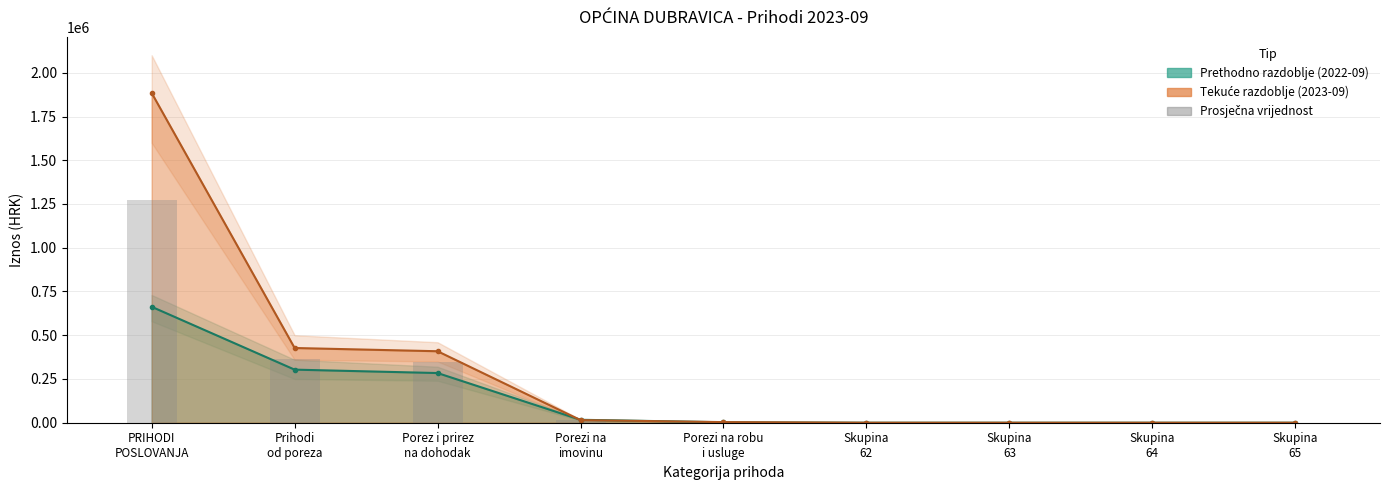

Reading left to right, transcribe all the data shown in this chart.

1273492.7	365171.7	346209.8	15894.1	3067.8	0.0	0.0	0.0	0.0